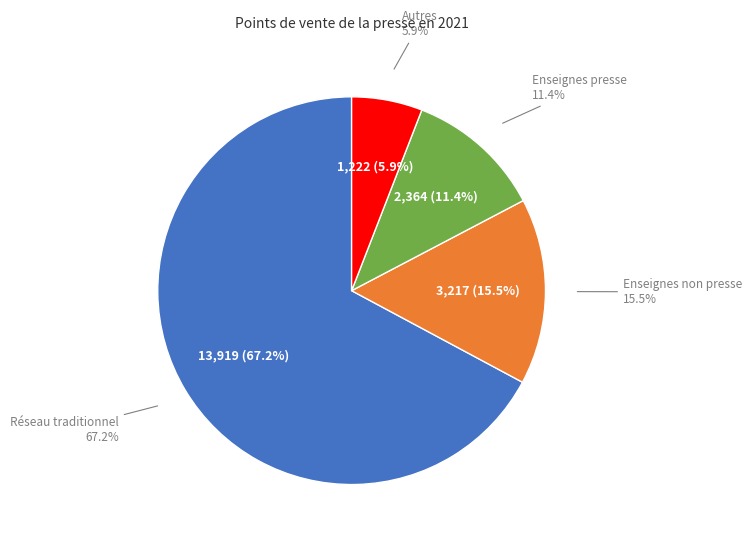

Combined, what portion of the pie is Réseau traditionnel and Enseignes non presse?

82.7%